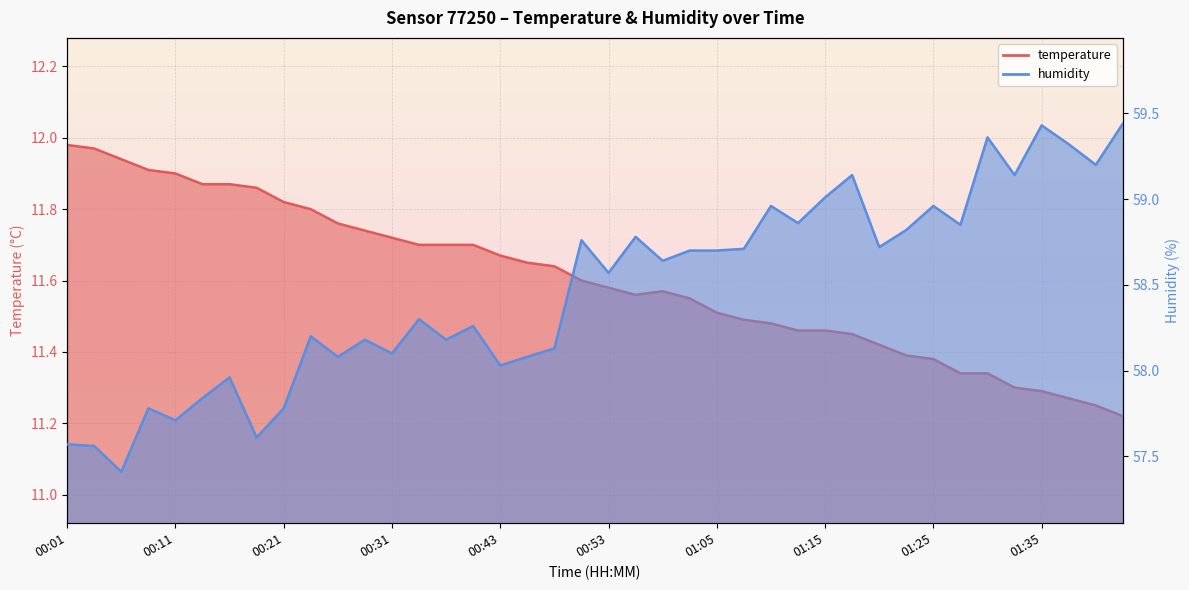

What is the label of the 38th point from the left?

01:37